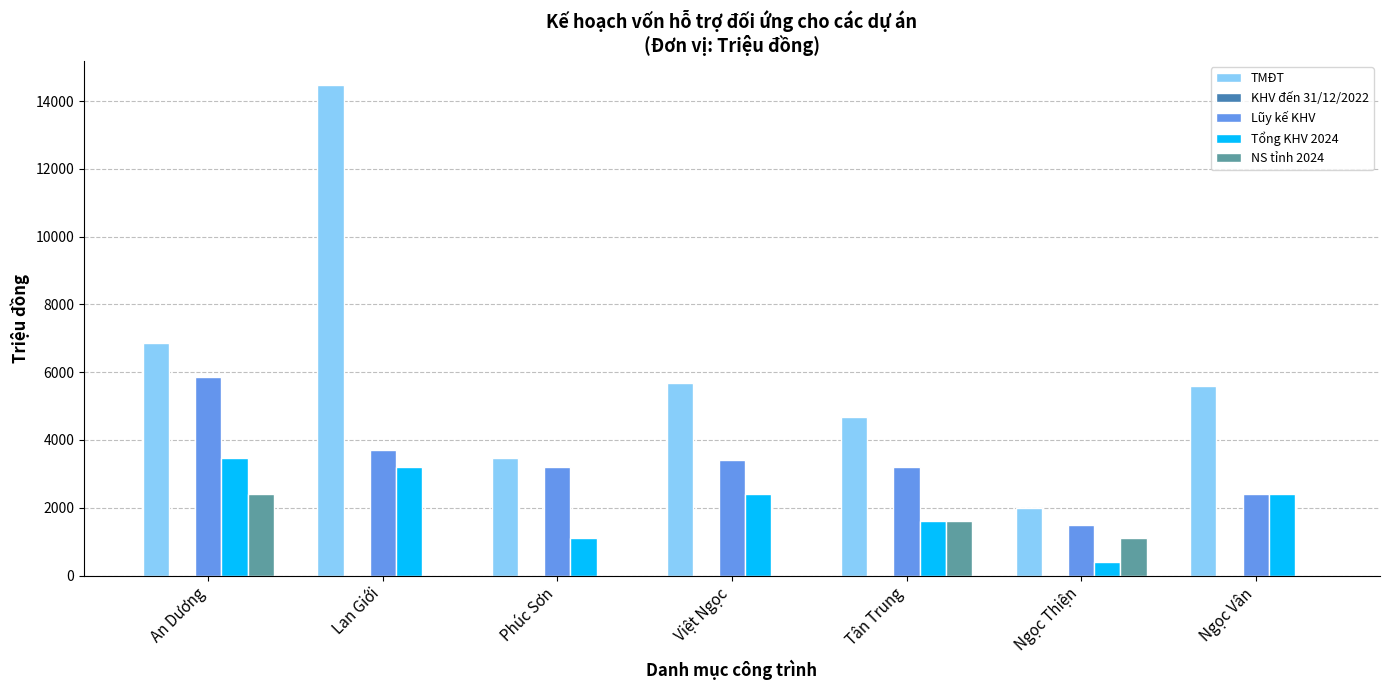

What is the sum of all TMĐT values?

42774.1